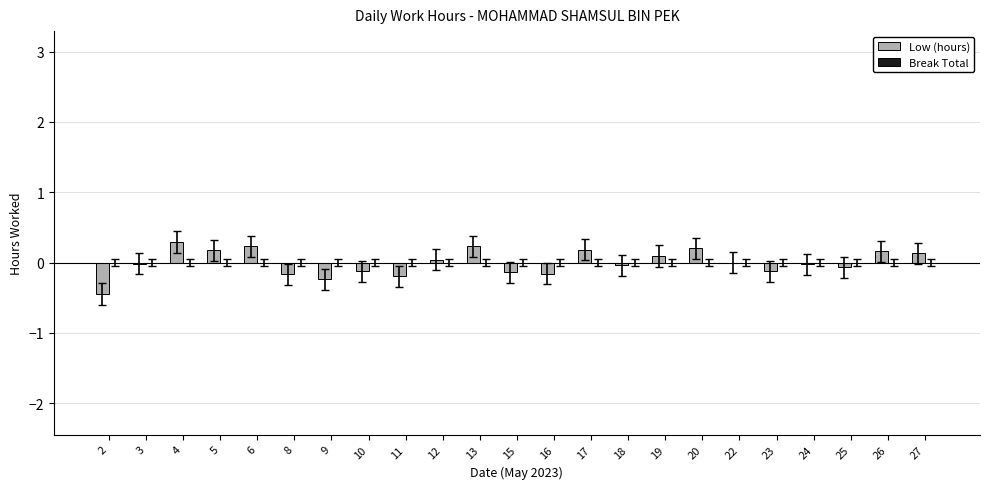

The value at 13 is 0.2. True or false?

True